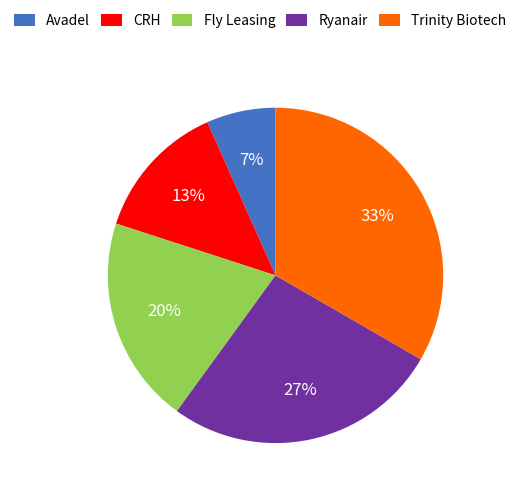

Rank the categories by value from lowest to highest.

Avadel, CRH, Fly Leasing, Ryanair, Trinity Biotech